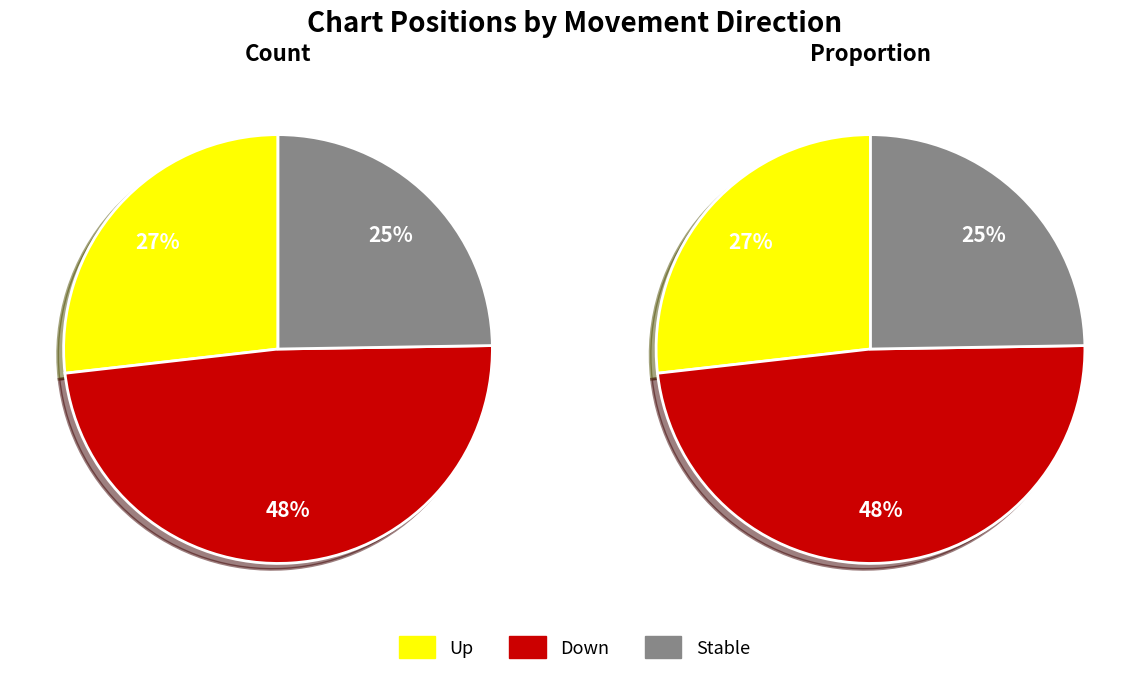

What is the change in value from up to down?

+21